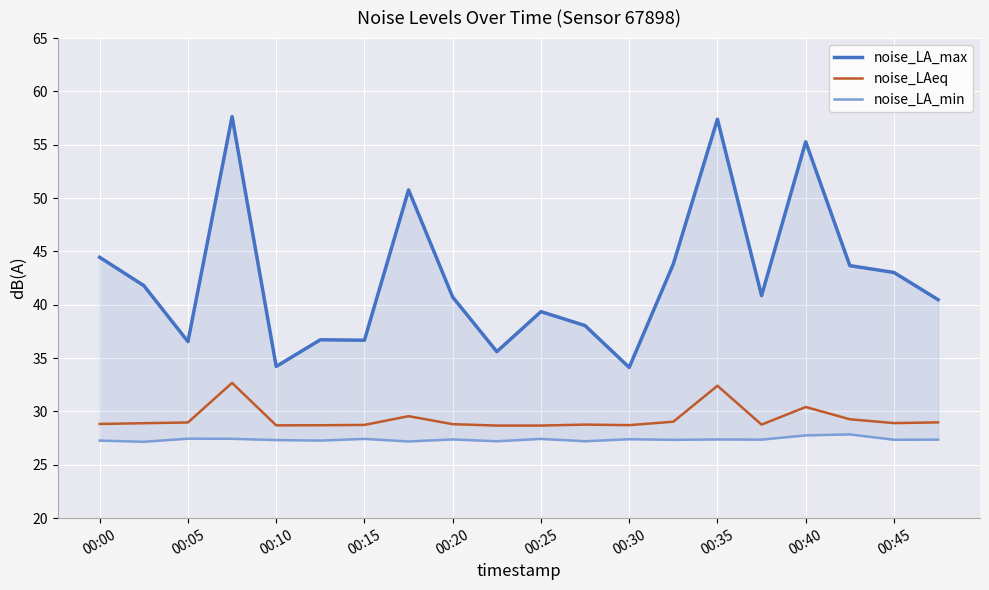

The value of noise_LAeq at 00:30 is 18.4. True or false?

False